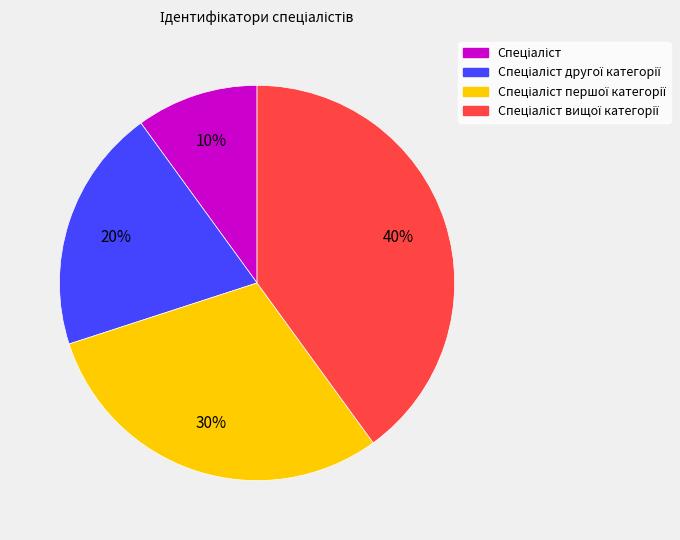

To the nearest percent, what is the average slice percentage?

25%